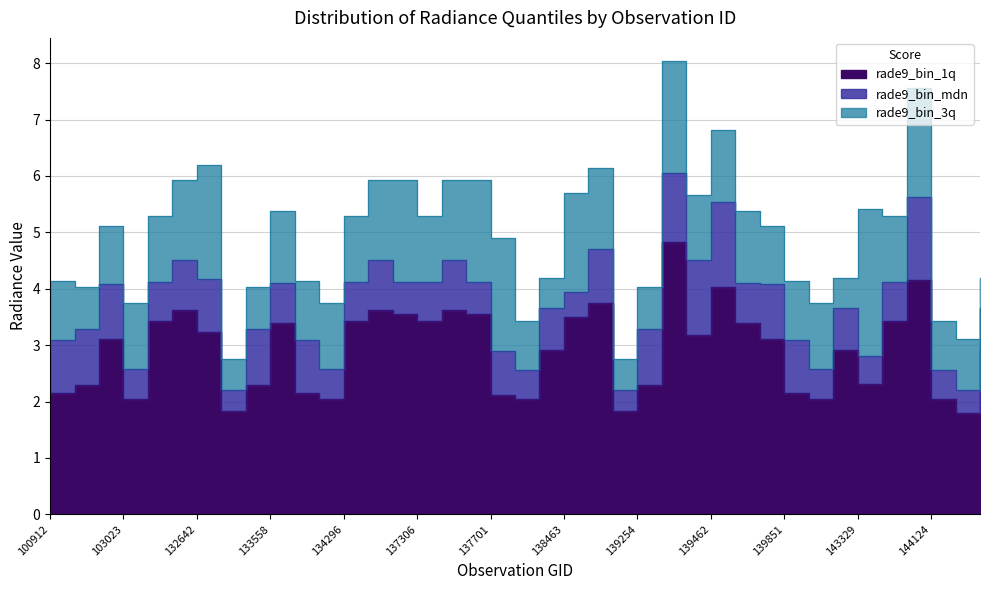

How many lines are shown in the chart?

3